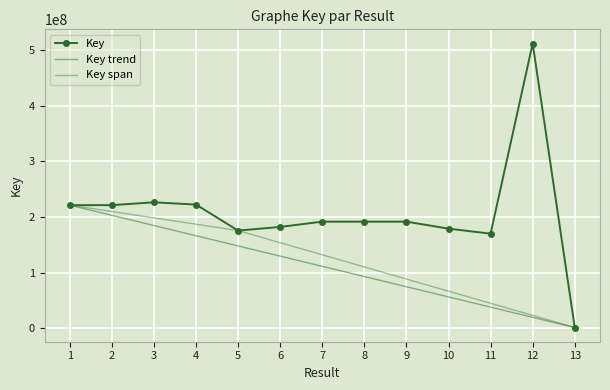

How many values are below 191750697?

6